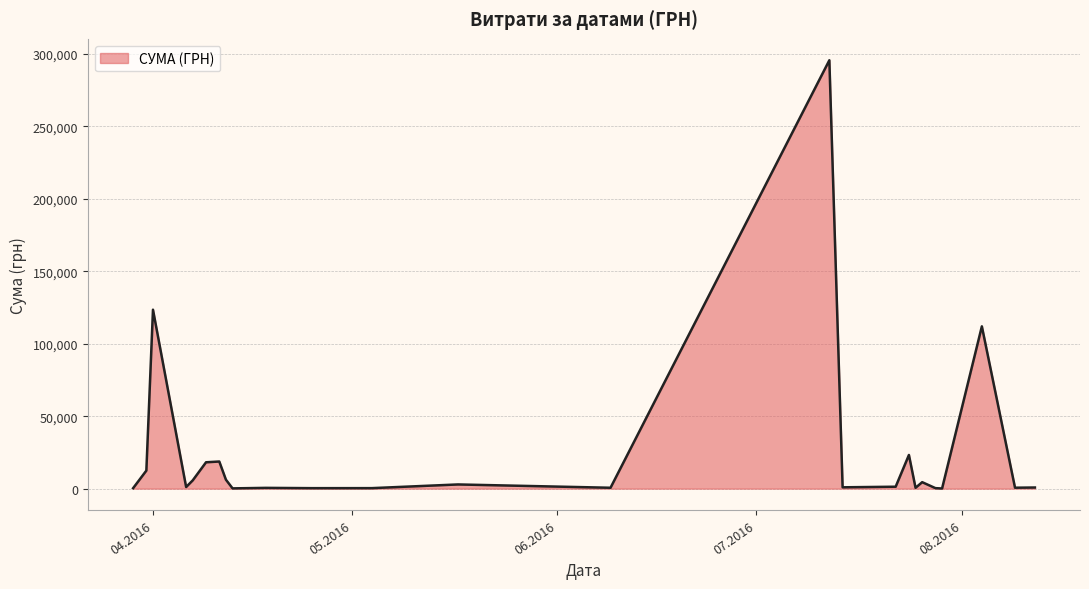

What is the greatest value displayed?

295638.6